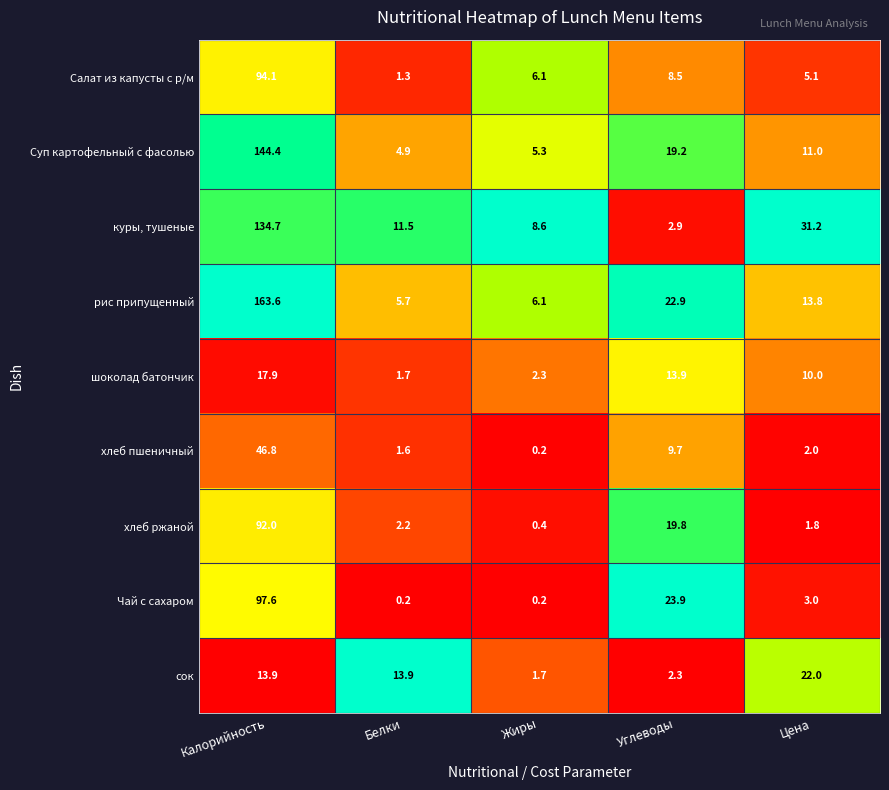

Is it true that сок equals 2.3 at Углеводы?

True